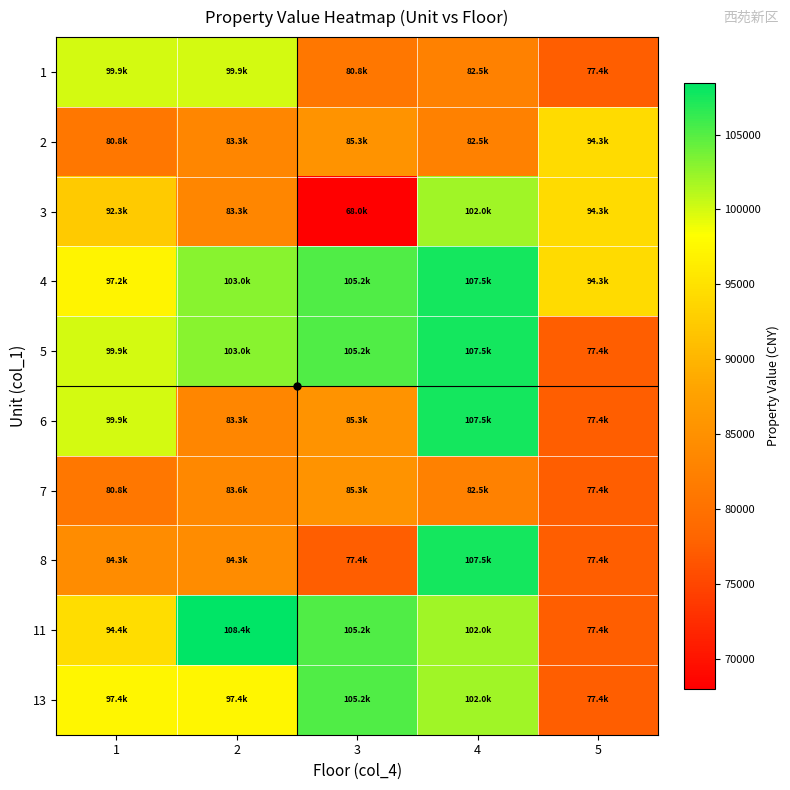

Which series has the widest spread of values?

3